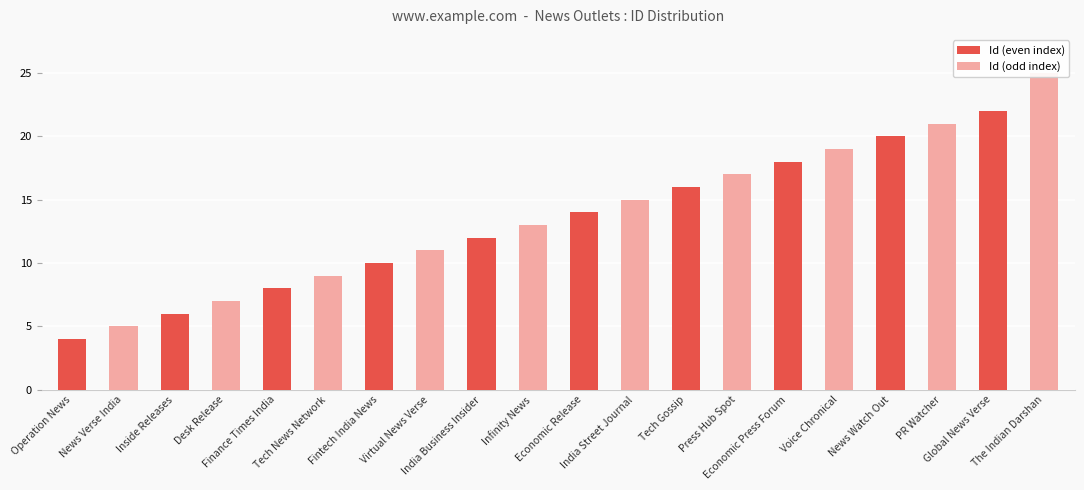

Is it true that the value at Economic Press Forum is 18?

True